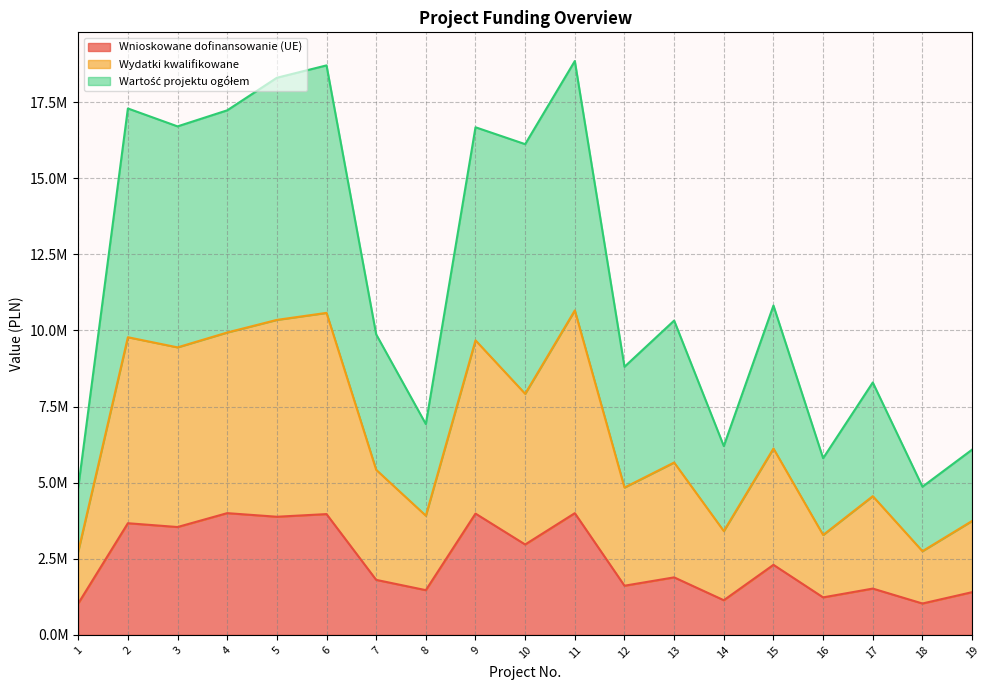

Is the value of Wydatki kwalifikowane at 12 greater than the value of Wnioskowane dofinansowanie (UE) at 5?

Yes